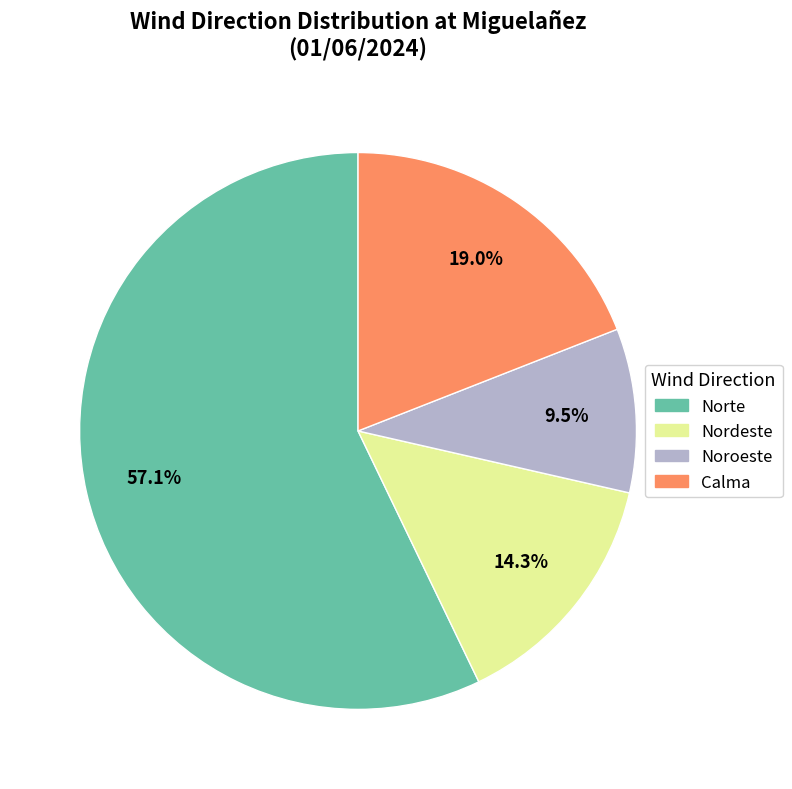

The Nordeste slice represents 41% of the pie. True or false?

False